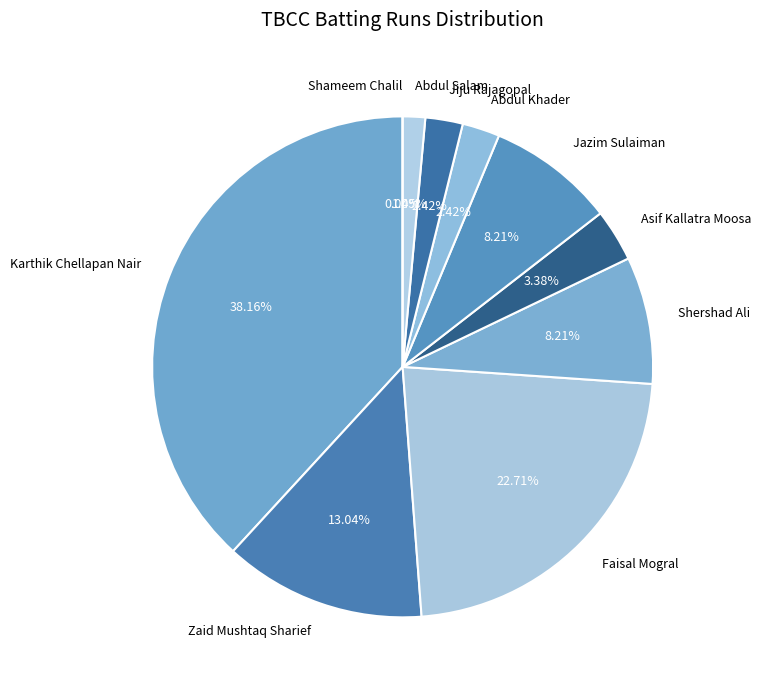

Does any single category account for the majority?

No